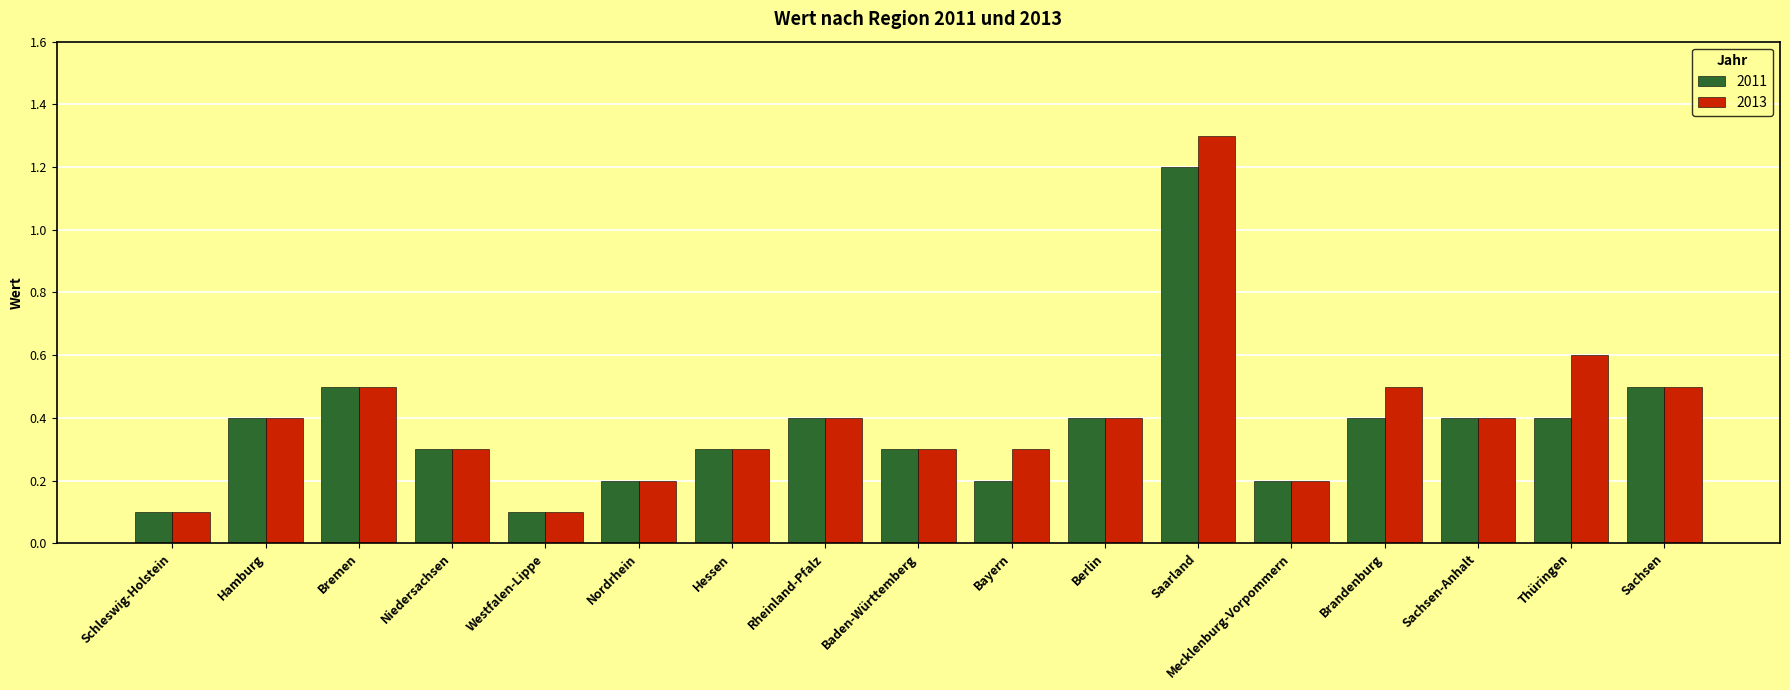

What is the highest value of the 2011 series?

1.2